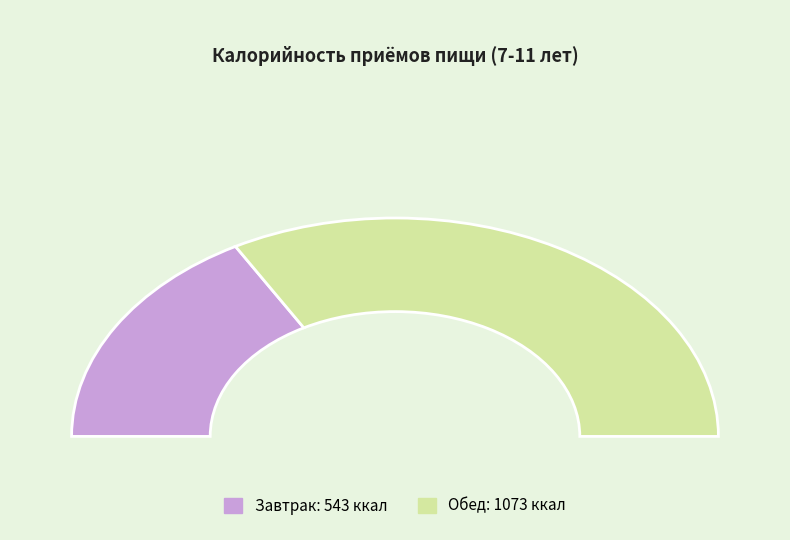

Approximately how many times larger is the value at Завтрак compared to Обед?

0.5